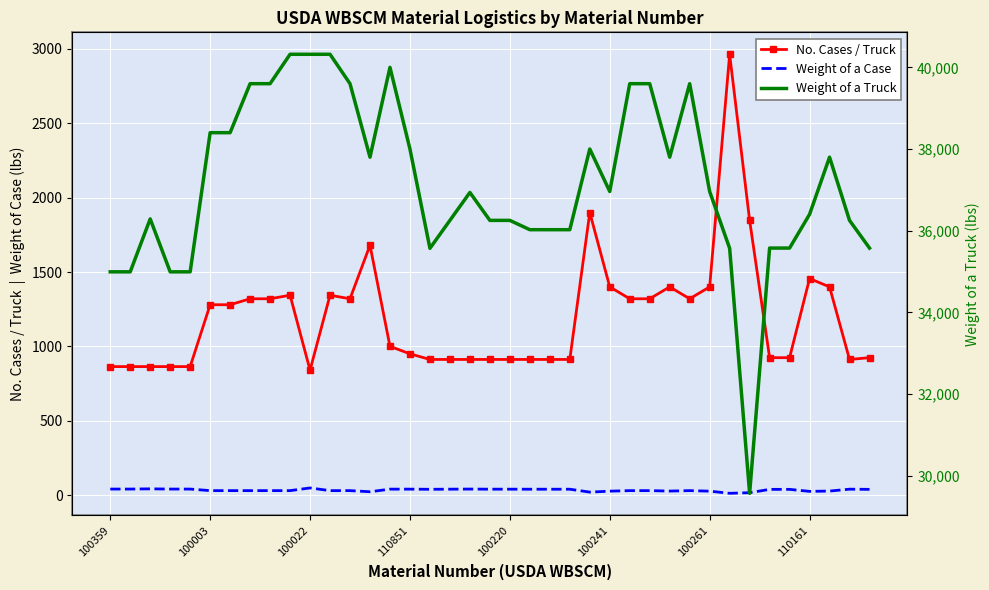

Which series has the largest total across all categories?

Weight of a Truck